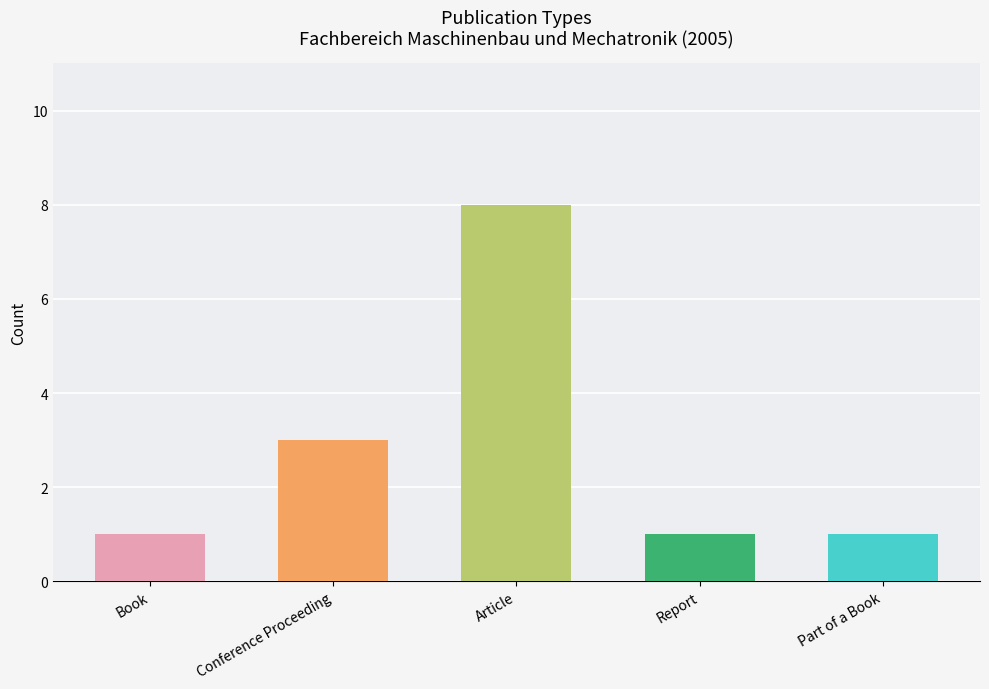

Rank the categories by value from lowest to highest.

Book, Report, Part of a Book, Conference Proceeding, Article